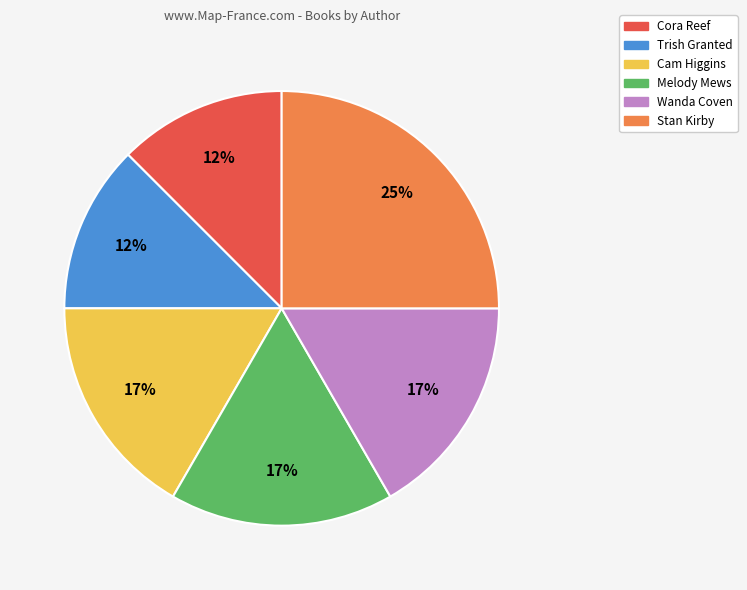

To the nearest percent, what is the average slice percentage?

17%